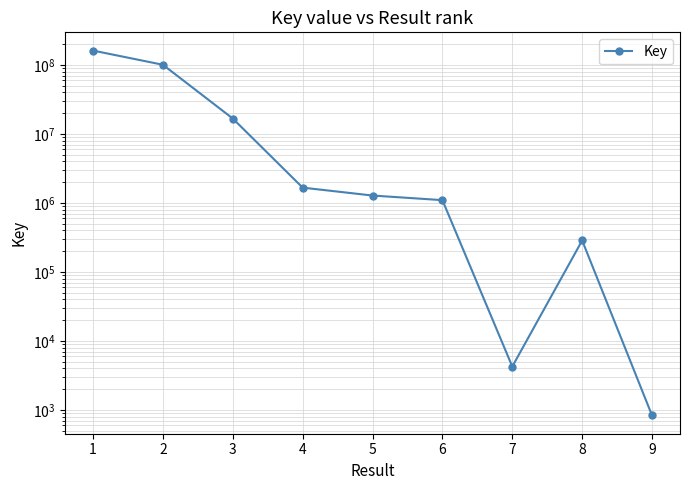

What is the sum of all values?

282240349